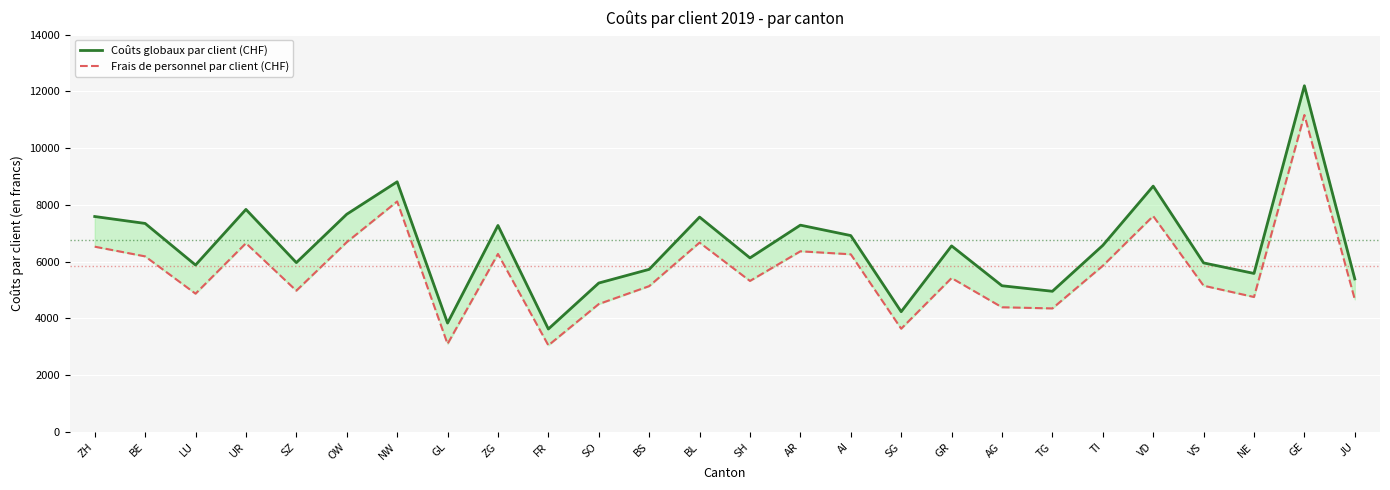

True or false: Frais de personnel par client (CHF) and Coûts globaux par client (CHF) intersect in this chart.

False